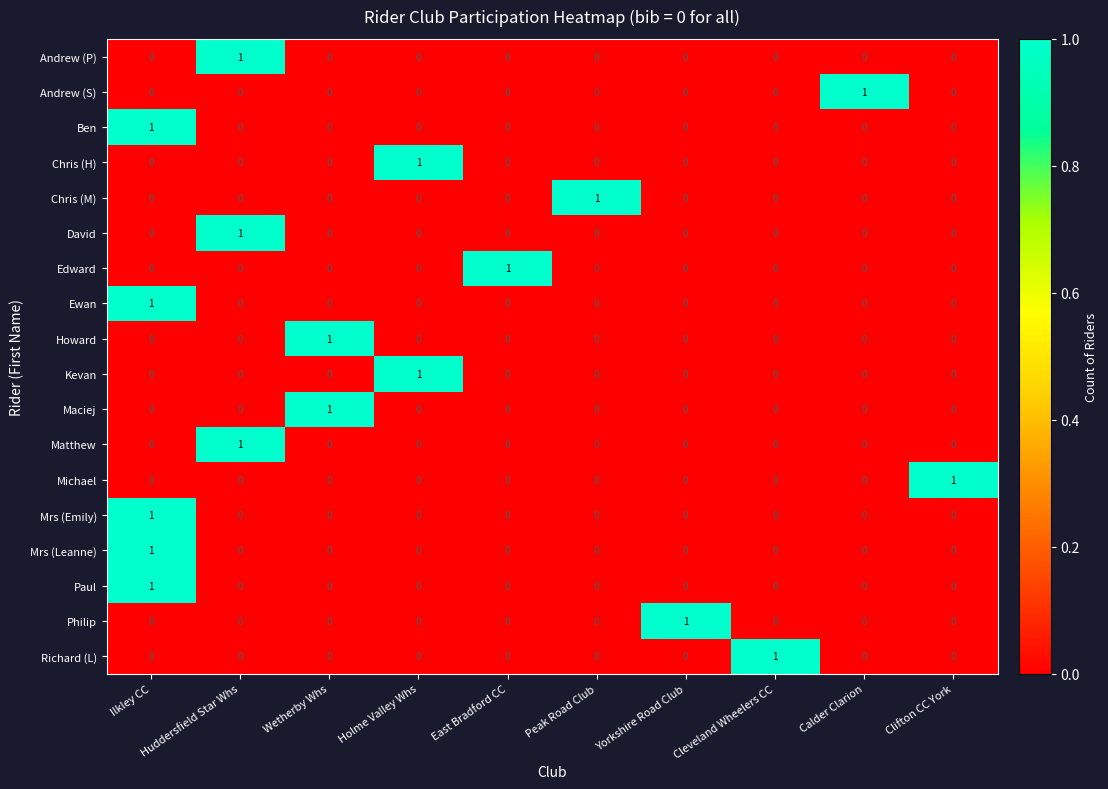

True or false: Michael has a value of 0 at Calder Clarion.

True